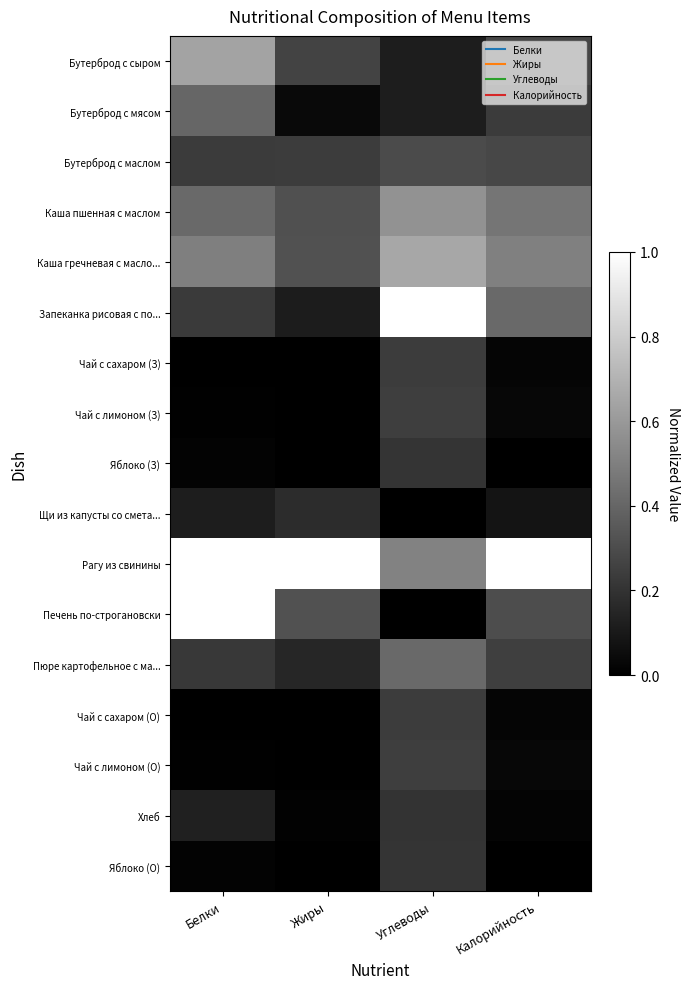

List the series in order of their peak value, highest first.

Запеканка рисовая с по..., Рагу из свинины, Печень по-строгановски, Каша гречневая с масло..., Бутерброд с сыром, Каша пшенная с маслом, Пюре картофельное с ма..., Бутерброд с мясом, Бутерброд с маслом, Чай с лимоном (З), Чай с лимоном (О), Чай с сахаром (З), Чай с сахаром (О), Яблоко (З), Яблоко (О), Хлеб, Щи из капусты со смета...